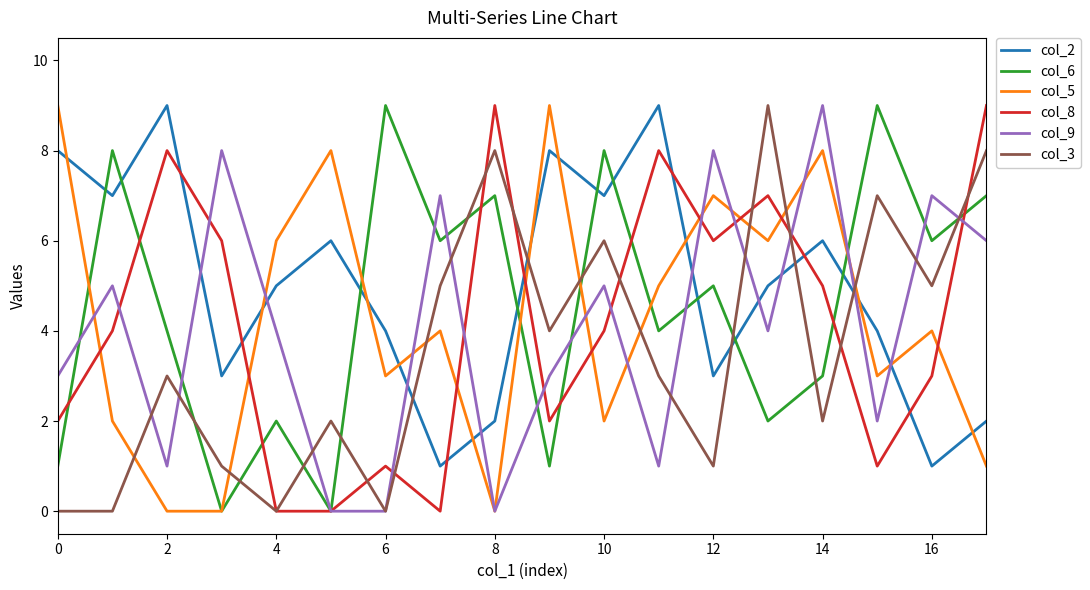

Which series has the largest total across all categories?

col_2